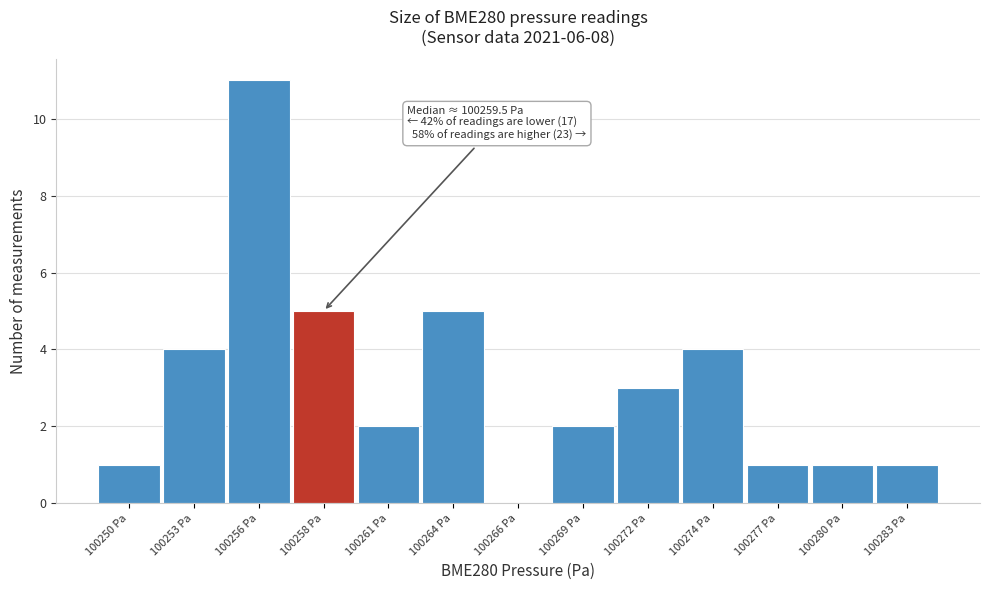

Reading right to left, transcribe all the data shown in this chart.

100283 Pa=1	100280 Pa=1	100277 Pa=1	100274 Pa=4	100272 Pa=3	100269 Pa=2	100266 Pa=0	100264 Pa=5	100261 Pa=2	100258 Pa=5	100256 Pa=11	100253 Pa=4	100250 Pa=1